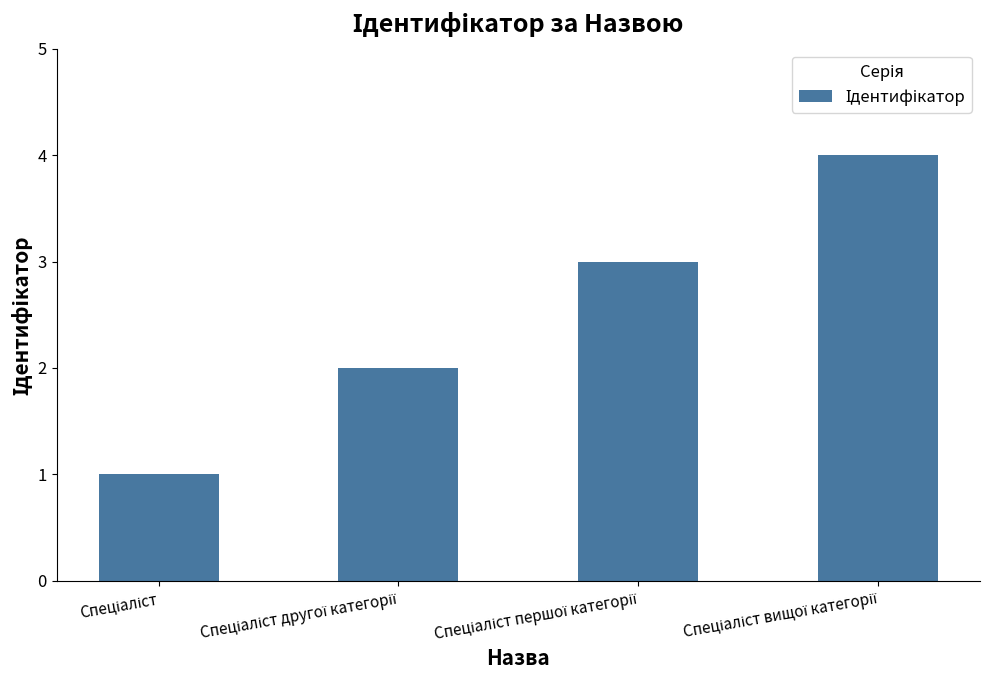

What is the greatest value displayed?

4